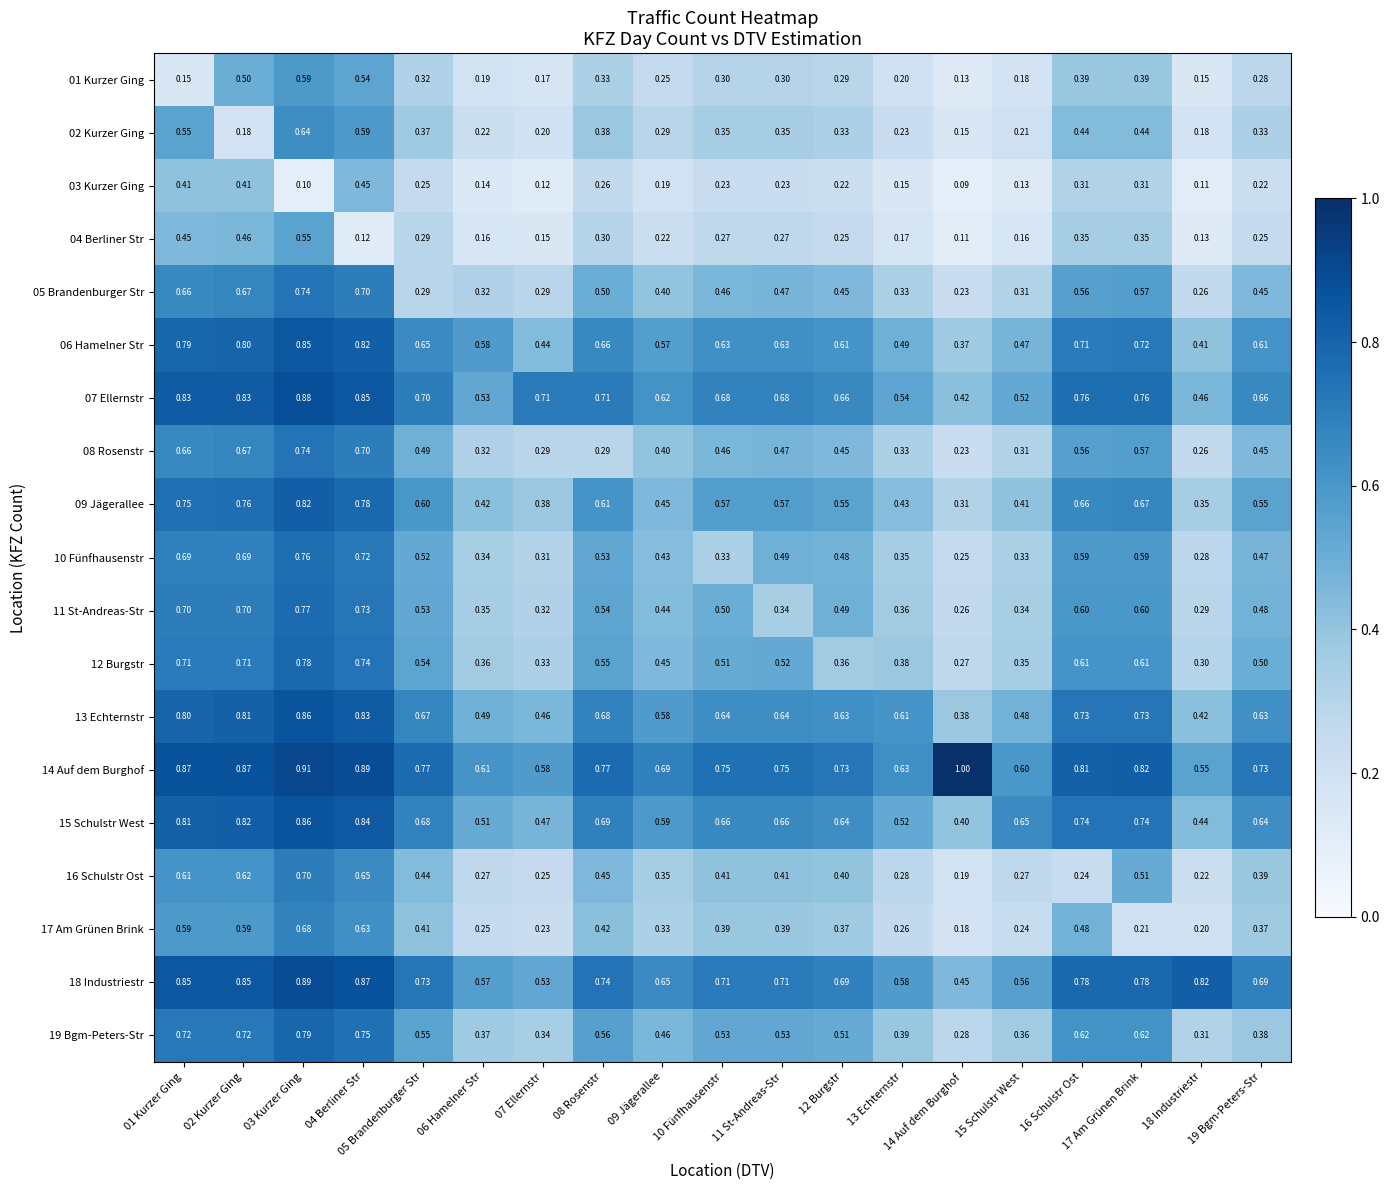

Is the value of 05 Brandenburger Str at 08 Rosenstr greater than the value of 19 Bgm-Peters-Str at 12 Burgstr?

No